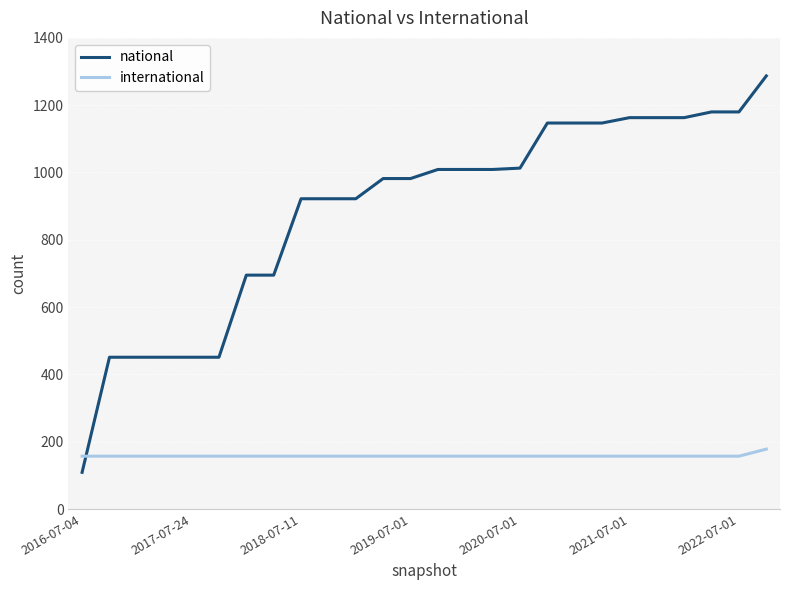

What are all the series names shown in the legend?

national, international